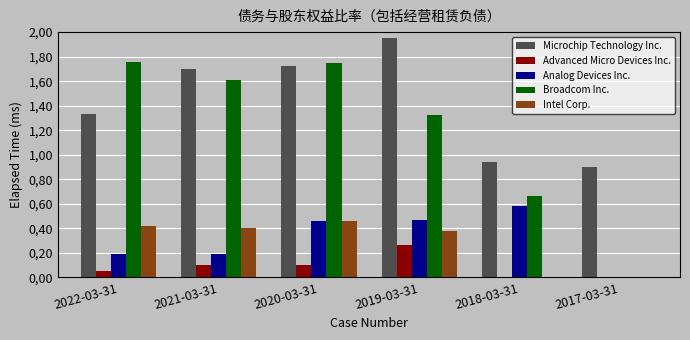

Where does the Broadcom Inc. series first go above 1?

2022-03-31